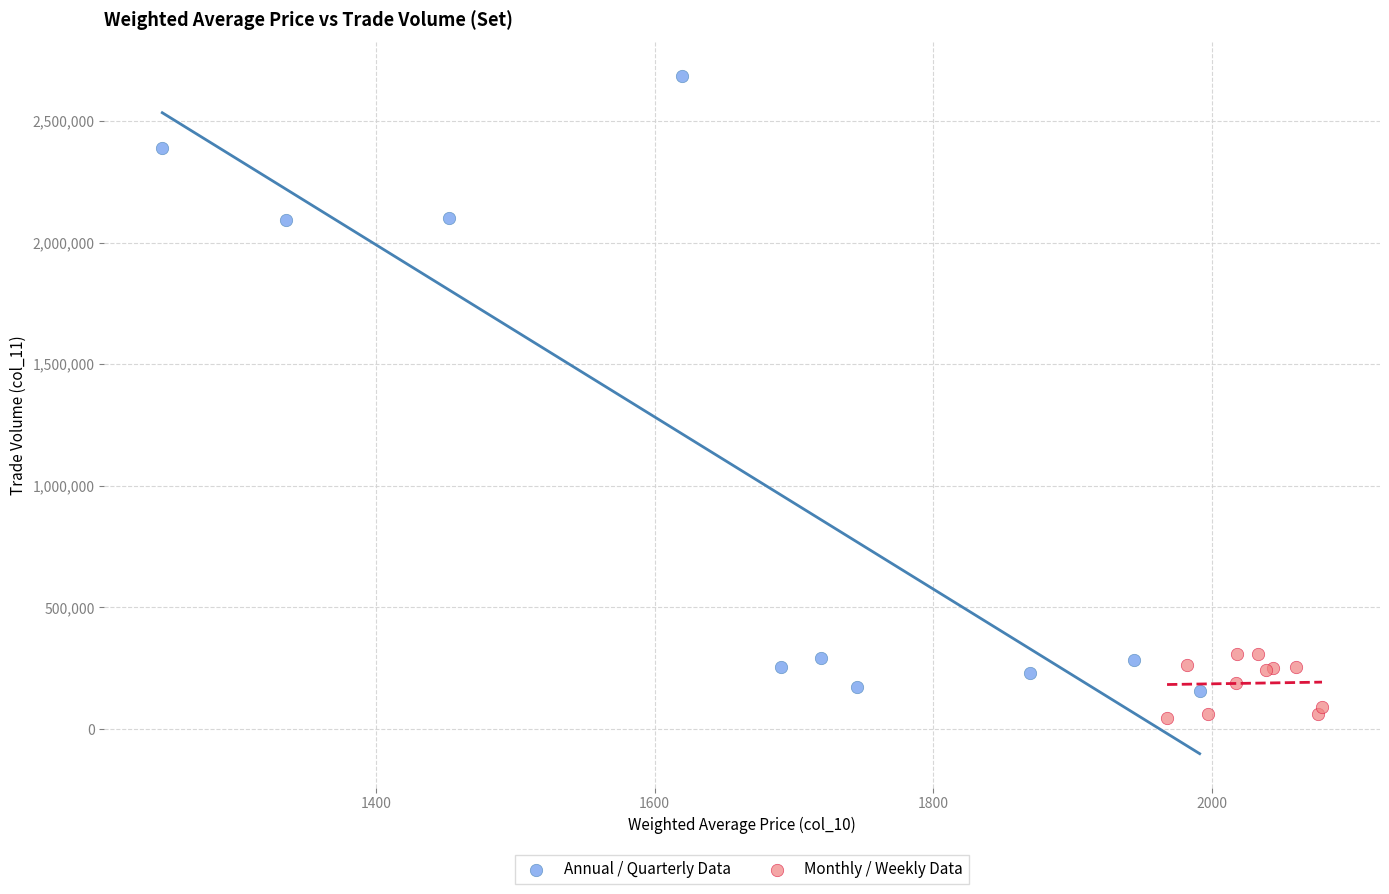

Which series reaches the maximum Y coordinate?

Annual / Quarterly Data